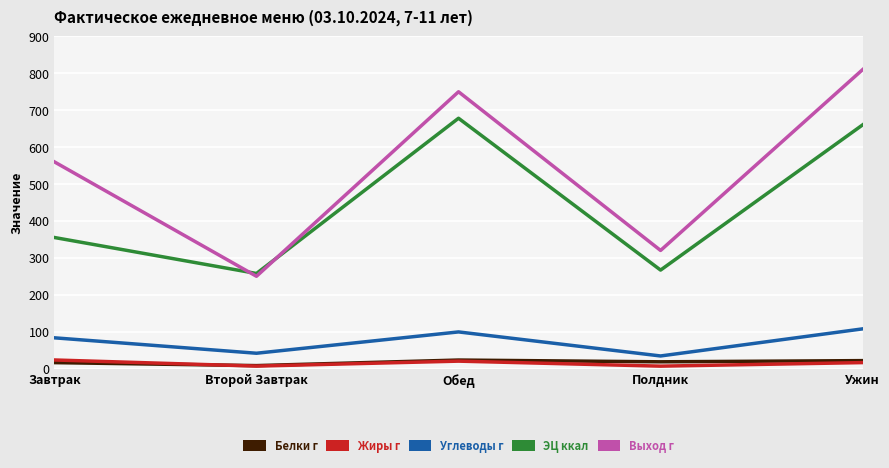

What is the sum of all Жиры г values?

72.5